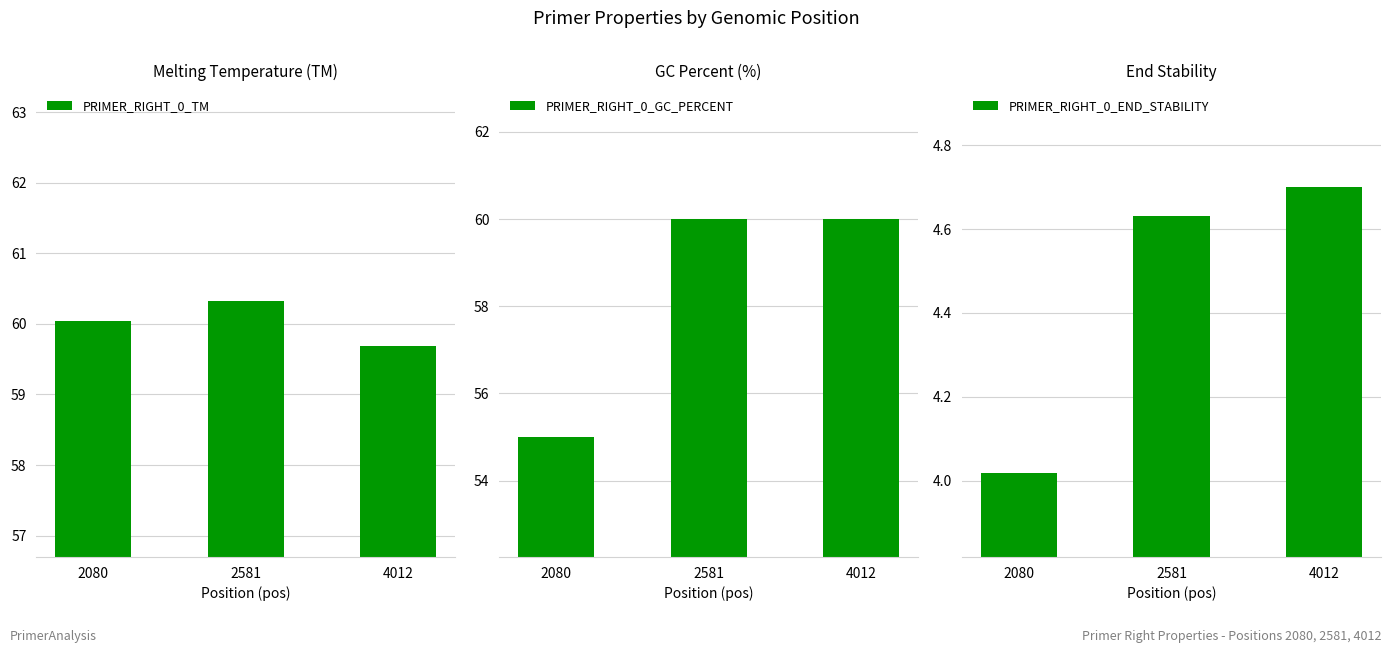

Rank the series at 2080 from highest to lowest value.

PRIMER_RIGHT_0_TM, PRIMER_RIGHT_0_GC_PERCENT, PRIMER_RIGHT_0_END_STABILITY